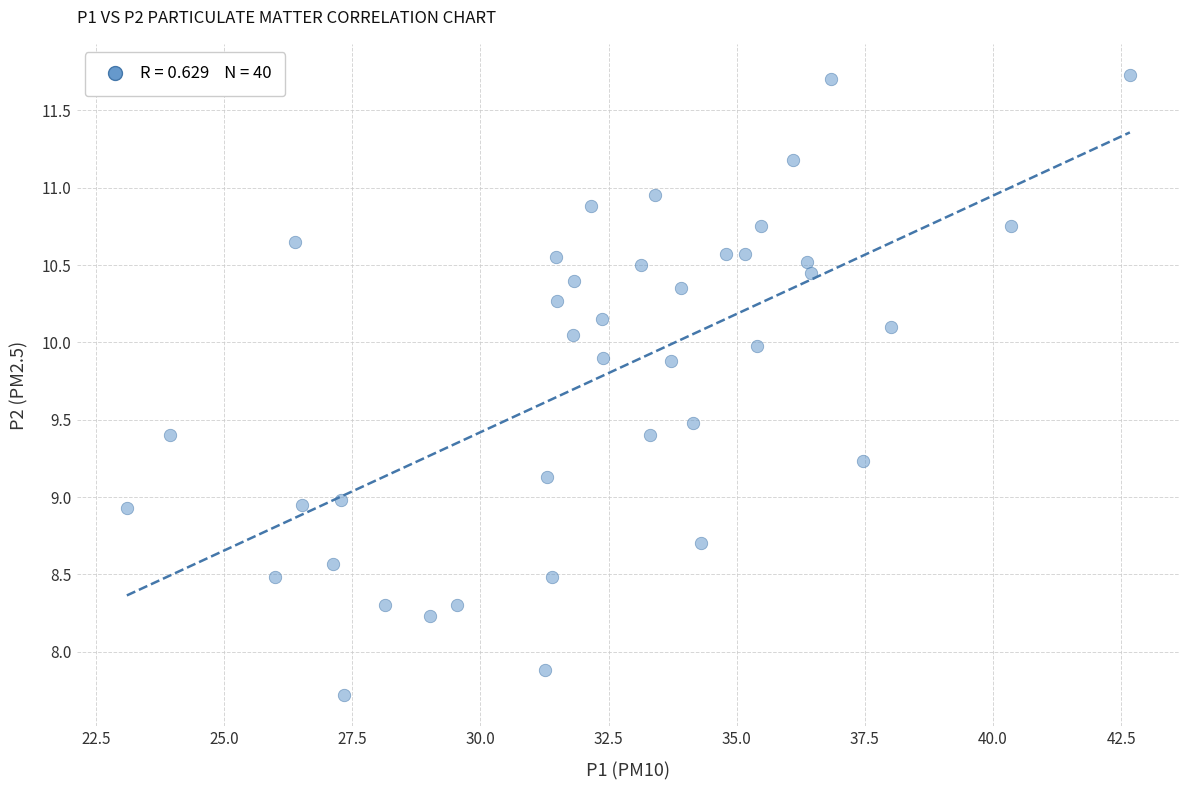

What is the range of Y values (max minus min)?

4.0